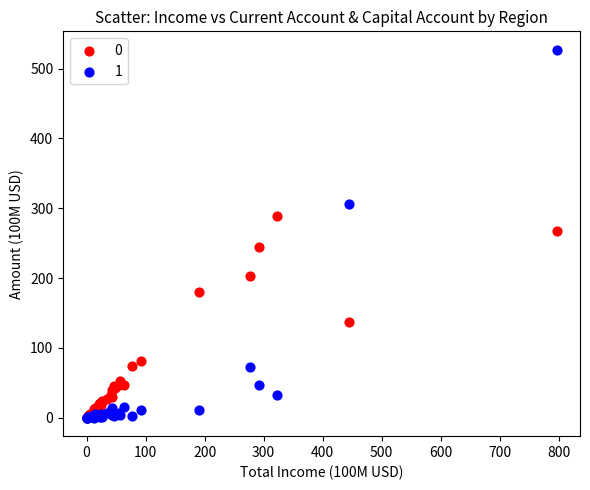

Which series has the largest Y range (max minus min)?

1